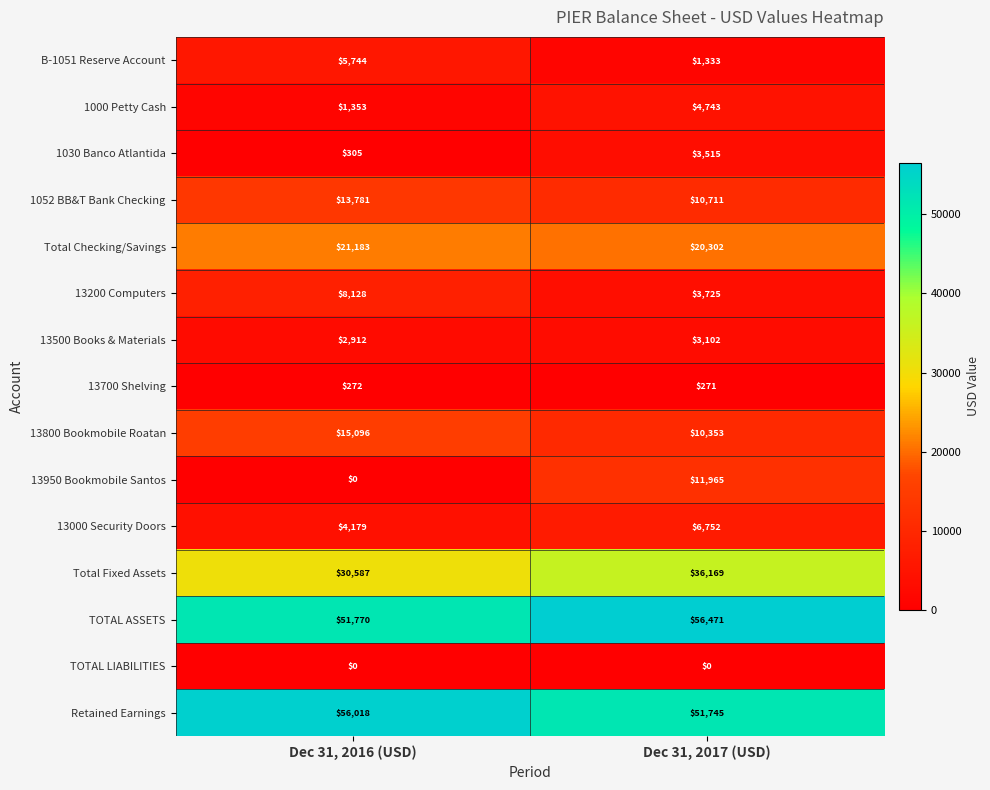

Reading left to right, list all the values displayed in this chart.

B-1051 Reserve Account: 5744	1333
1000 Petty Cash: 1353	4743
1030 Banco Atlantida: 305	3515
1052 BB&T Bank Checking: 13781	10711
Total Checking/Savings: 21183	20302
13200 Computers: 8128	3725
13500 Books & Materials: 2912	3102
13700 Shelving: 272	271
13800 Bookmobile Roatan: 15096	10353
13950 Bookmobile Santos: 0	11965
13000 Security Doors: 4179	6752
Total Fixed Assets: 30587	36169
TOTAL ASSETS: 51770	56471
TOTAL LIABILITIES: 0	0
Retained Earnings: 56018	51745